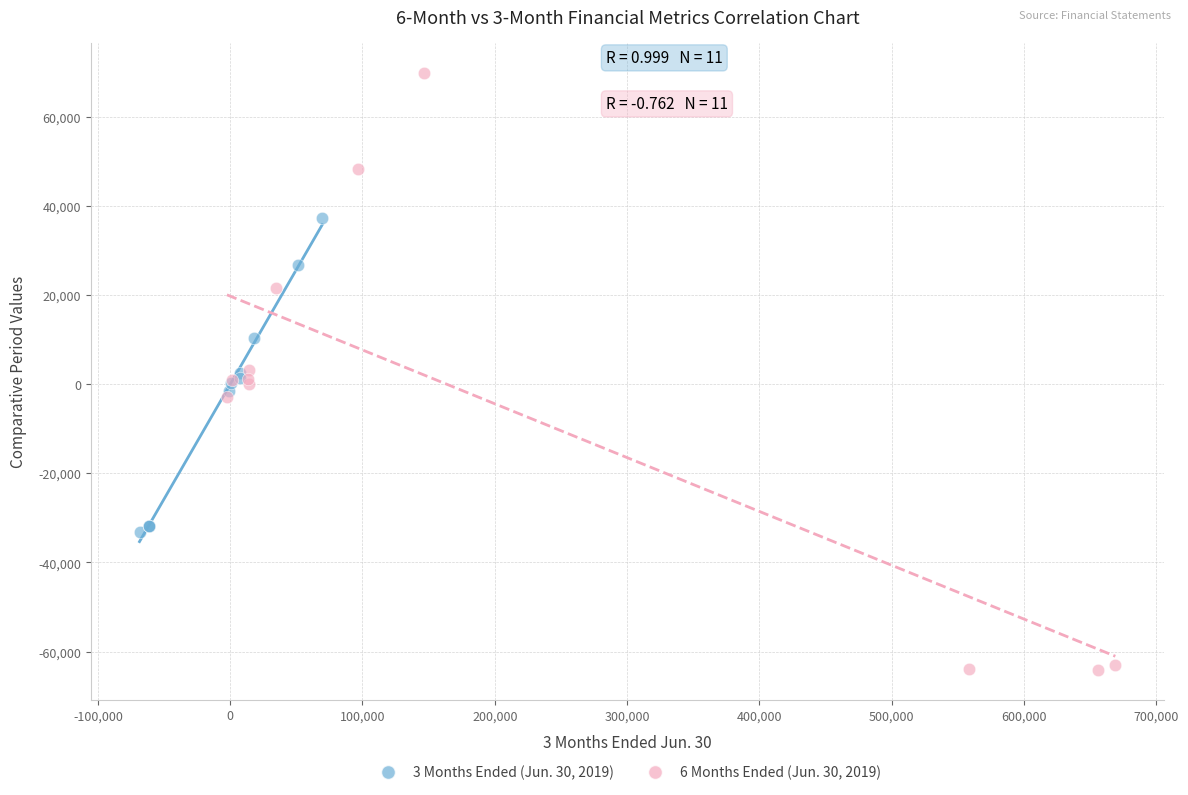

What are all the series names shown in the legend?

3 Months Ended (Jun. 30, 2019), 6 Months Ended (Jun. 30, 2019)